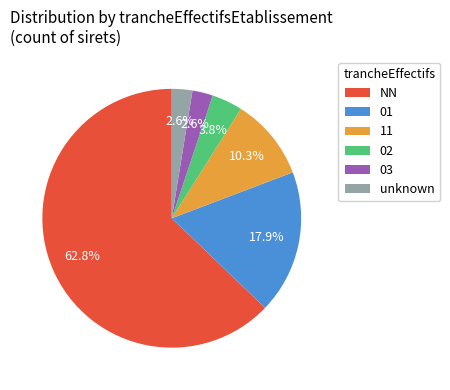

Is there any slice that represents more than half of the pie?

Yes